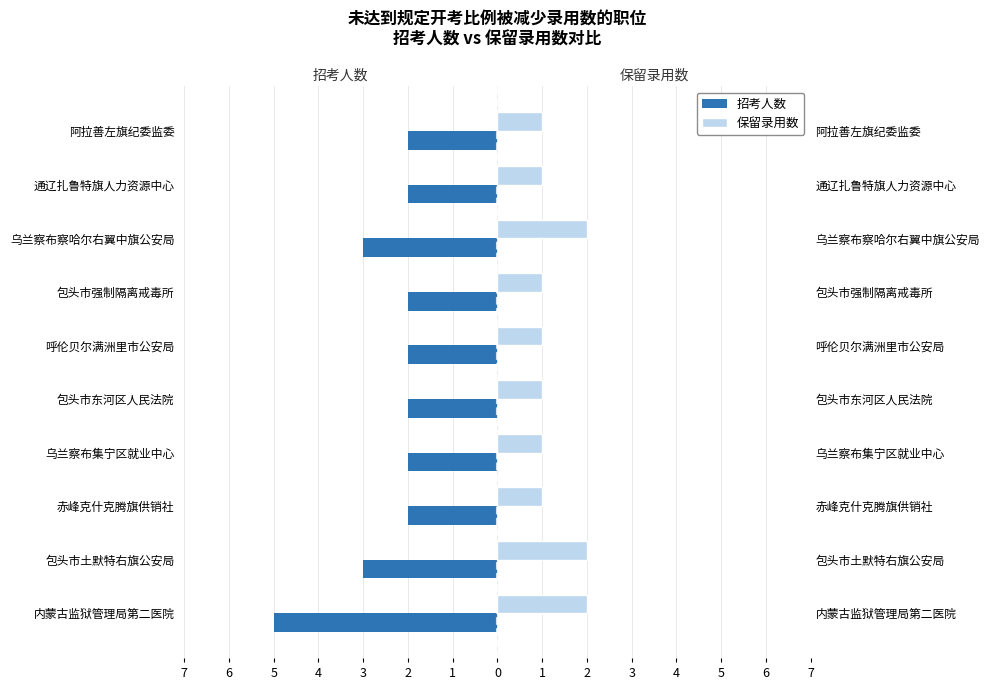

What is the value of the 招考人数 bar at the 5th from the left?

-2